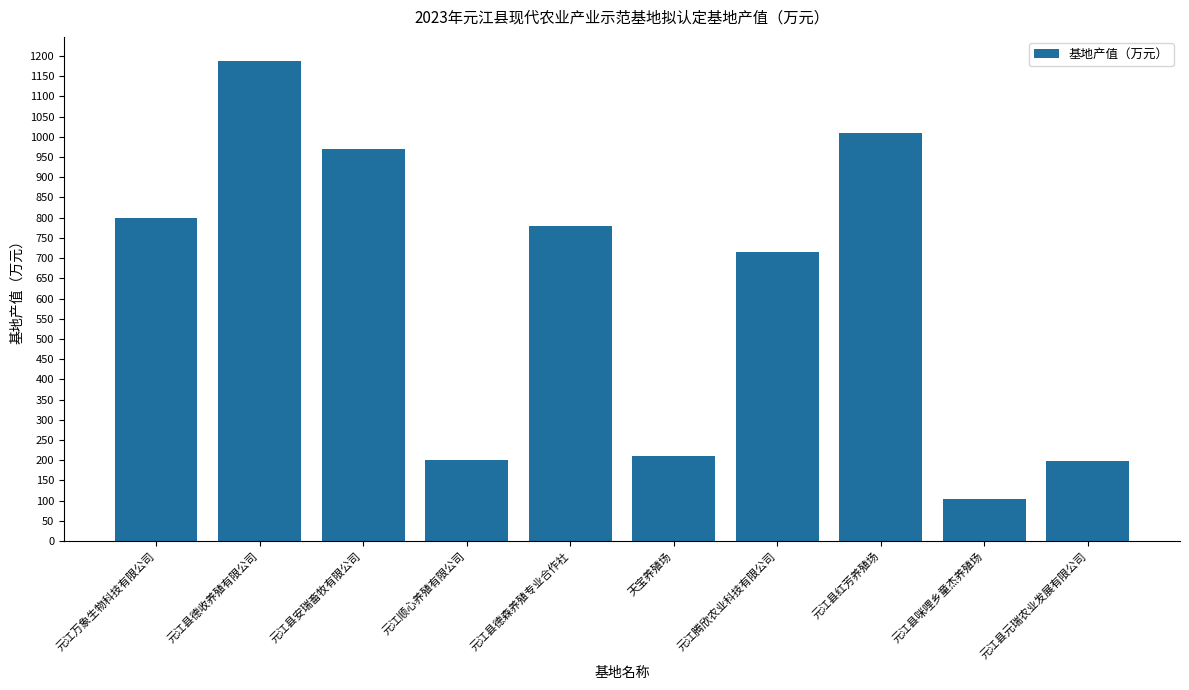

What is the difference between the maximum and second lowest values?

990.0